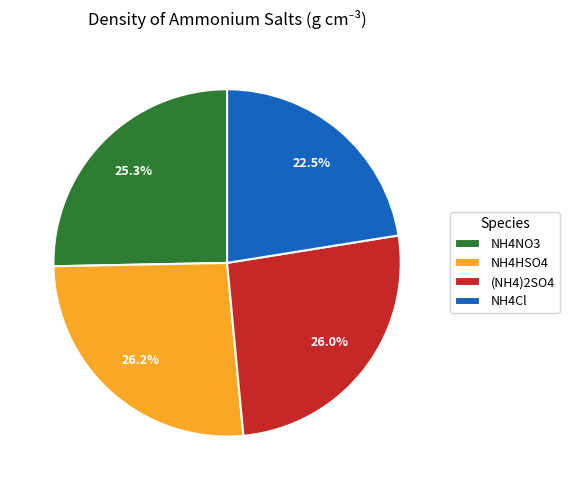

The NH4NO3 slice represents 25% of the pie. True or false?

True